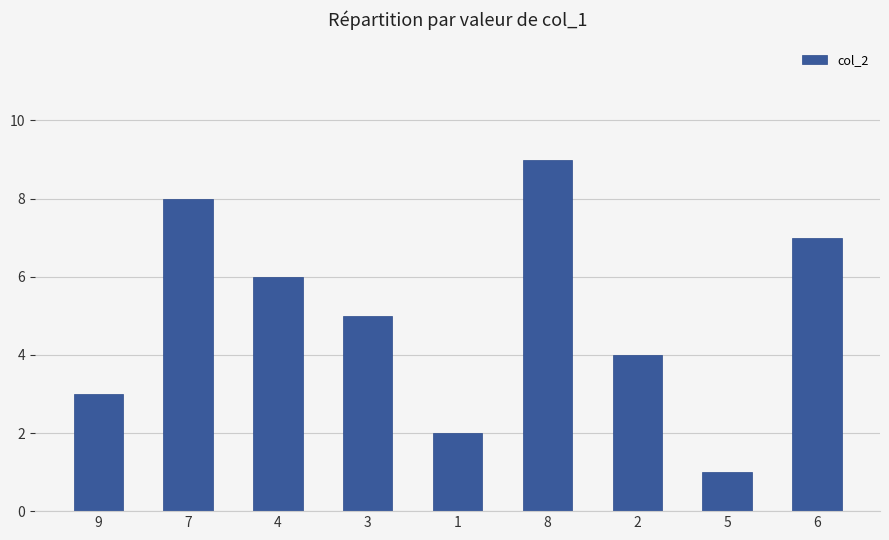

The value at 7 is 8. True or false?

True